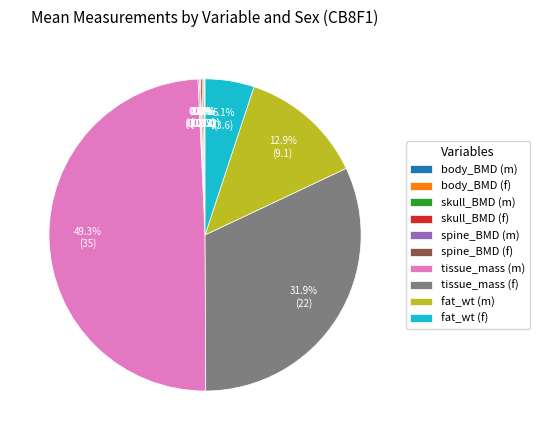

To the nearest percent, what is the average slice percentage?

10%